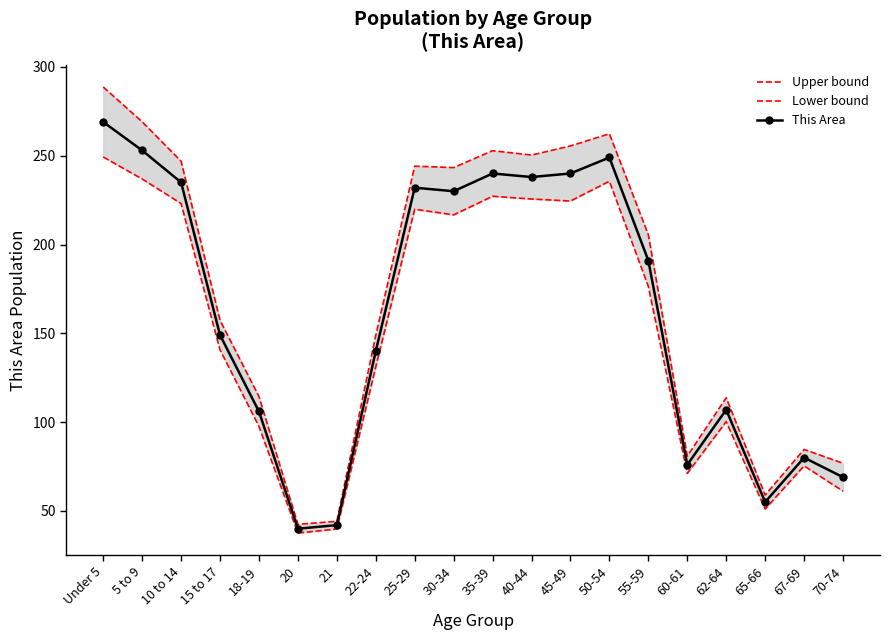

Is the value of This Area at 70-74 greater than the value of Upper bound at 70-74?

No